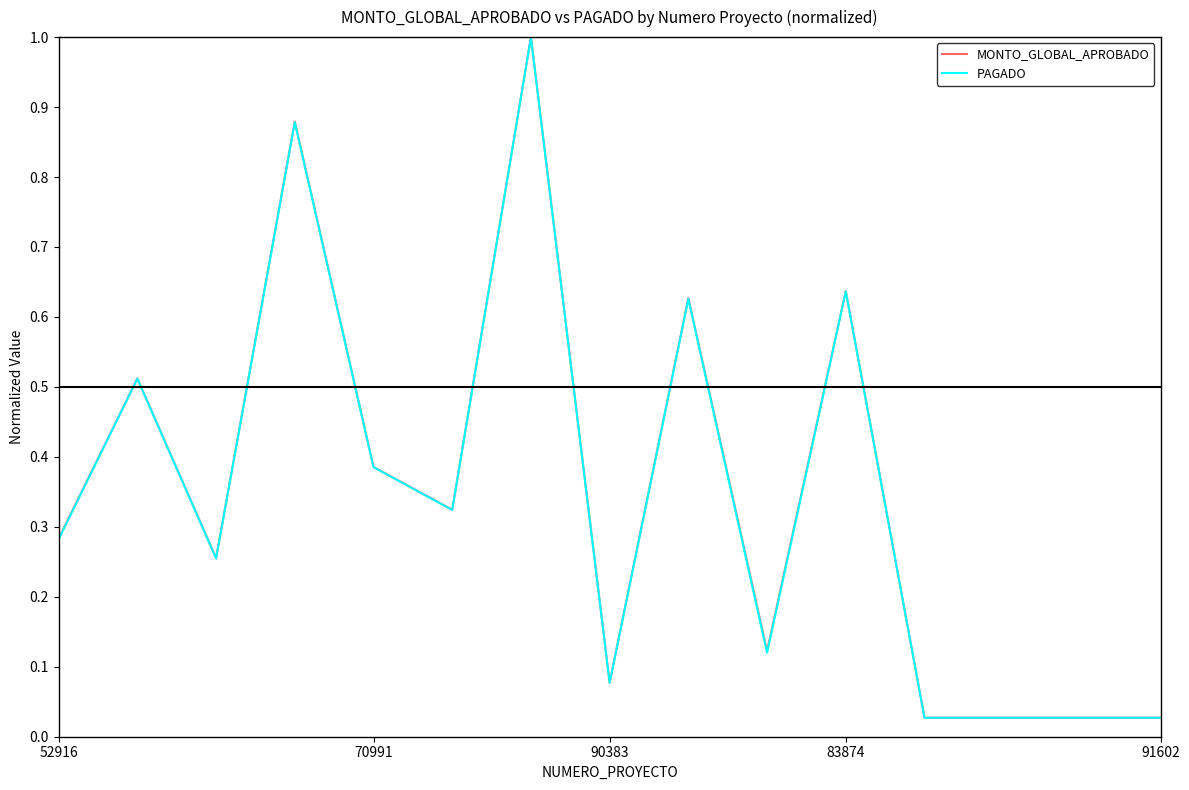

What is the greatest value displayed?

1.0